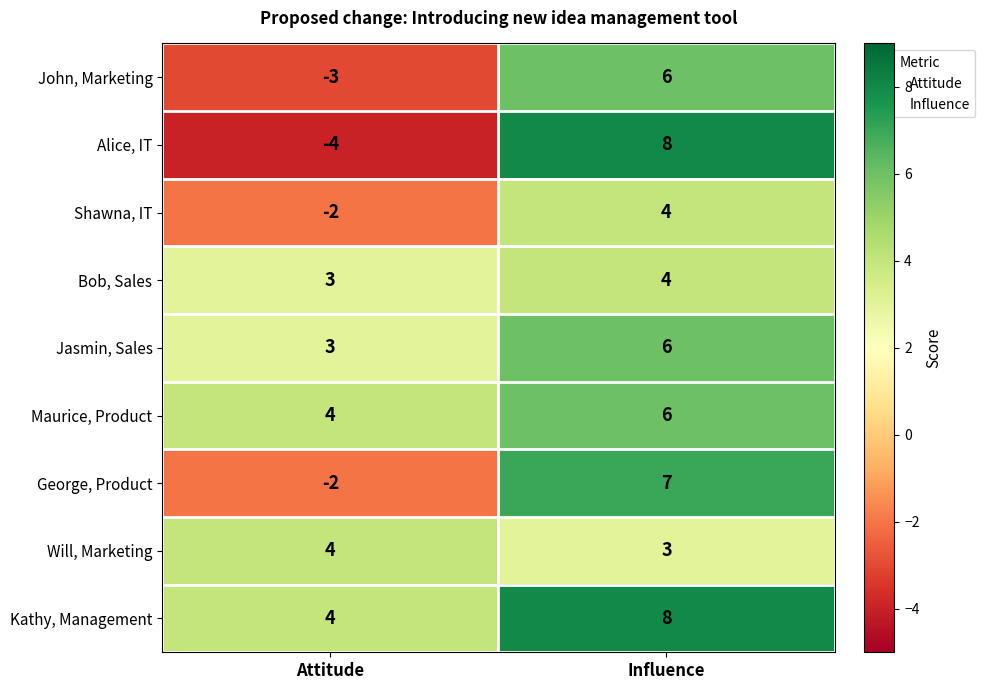

Rank the categories by George, Product value from lowest to highest.

Attitude, Influence